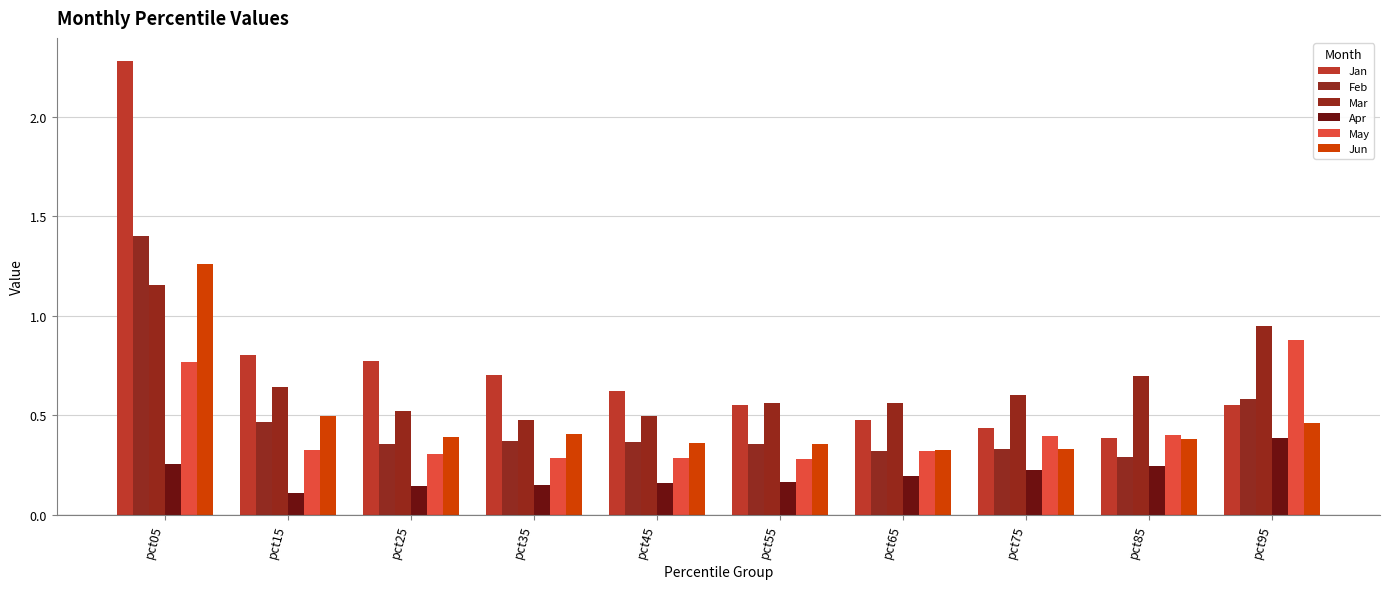

How many groups of bars are there?

10